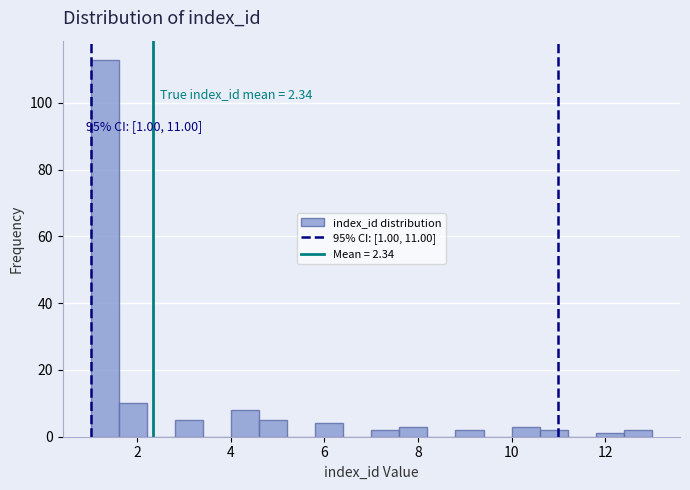

Around what value on the x-axis is the tallest bar? Give the approximate position of its centre, as read against the axis.

1.4